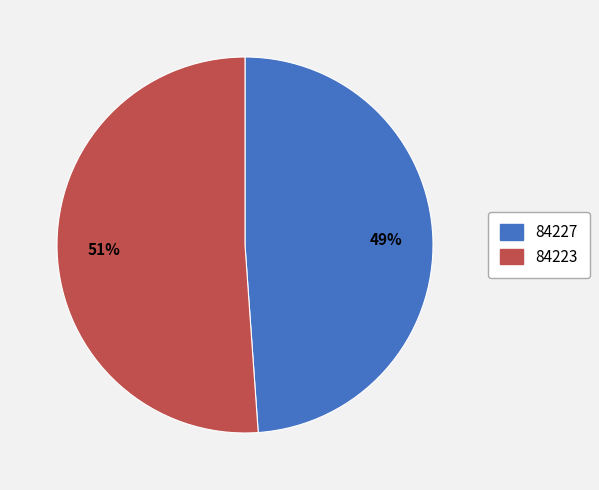

What is the largest slice in the pie chart?

84223